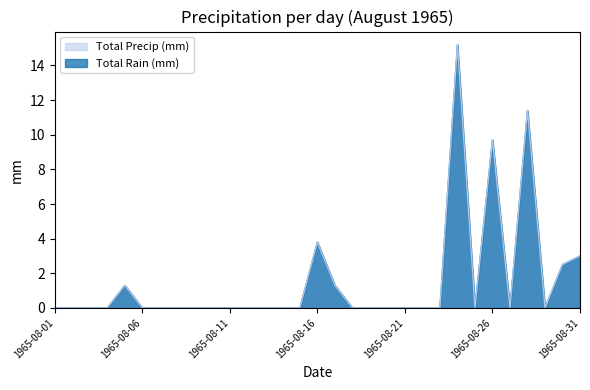

True or false: Total Rain (mm) has more than 1 interior local peaks.

True